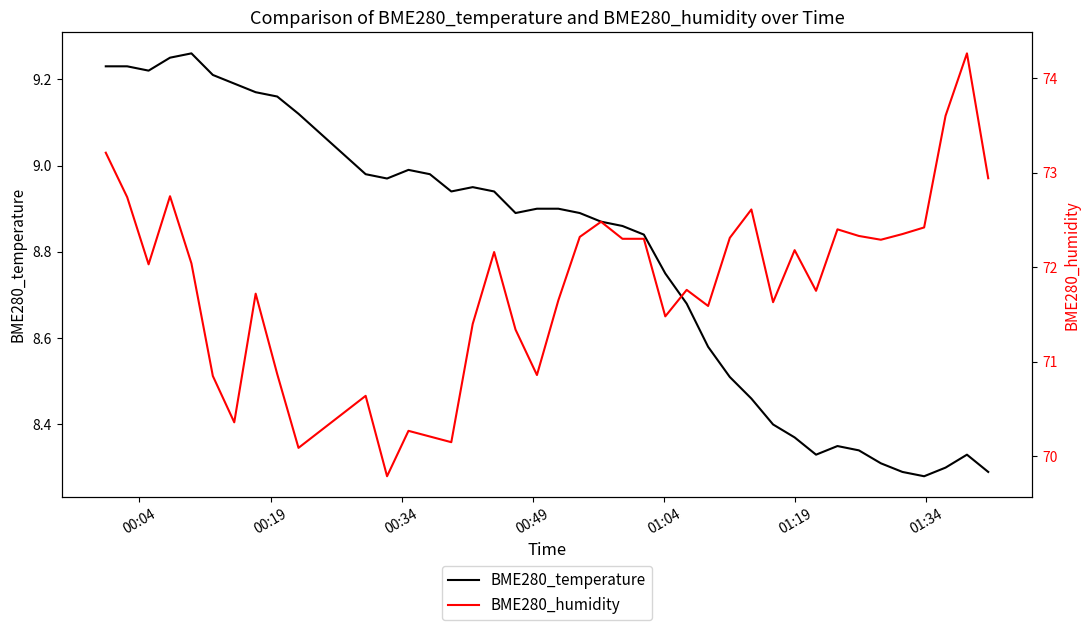

Rank the series by their average value, from lowest to highest.

BME280_temperature, BME280_humidity